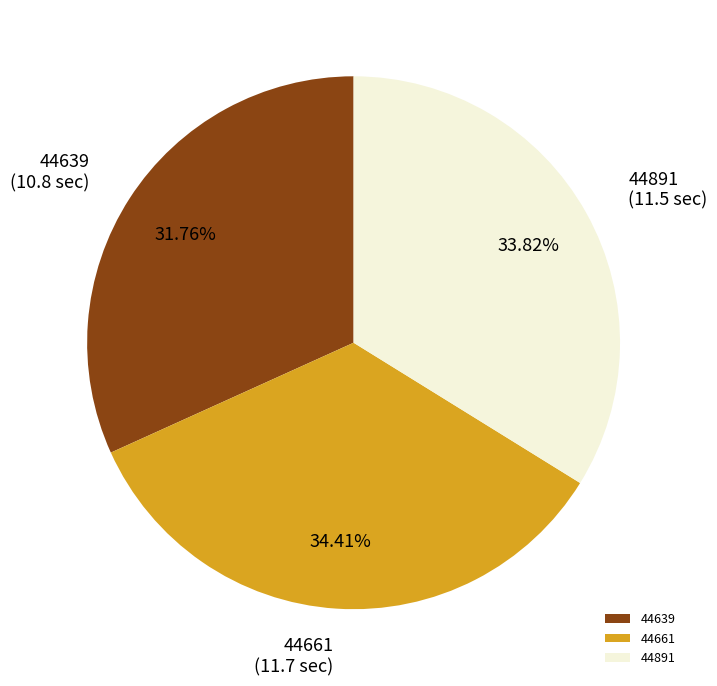

Which category has the smallest portion of the pie?

44639